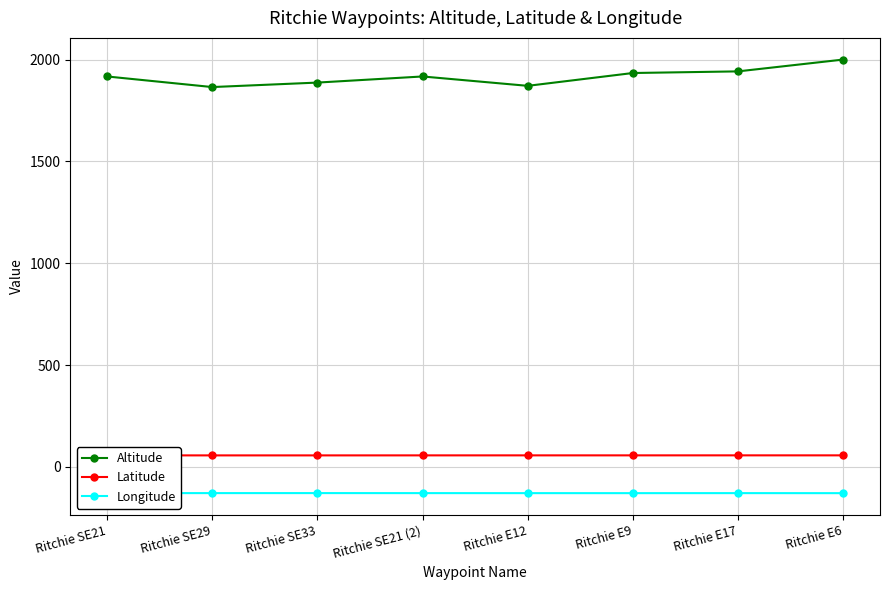

What is the sum of all Altitude values?

15333.0